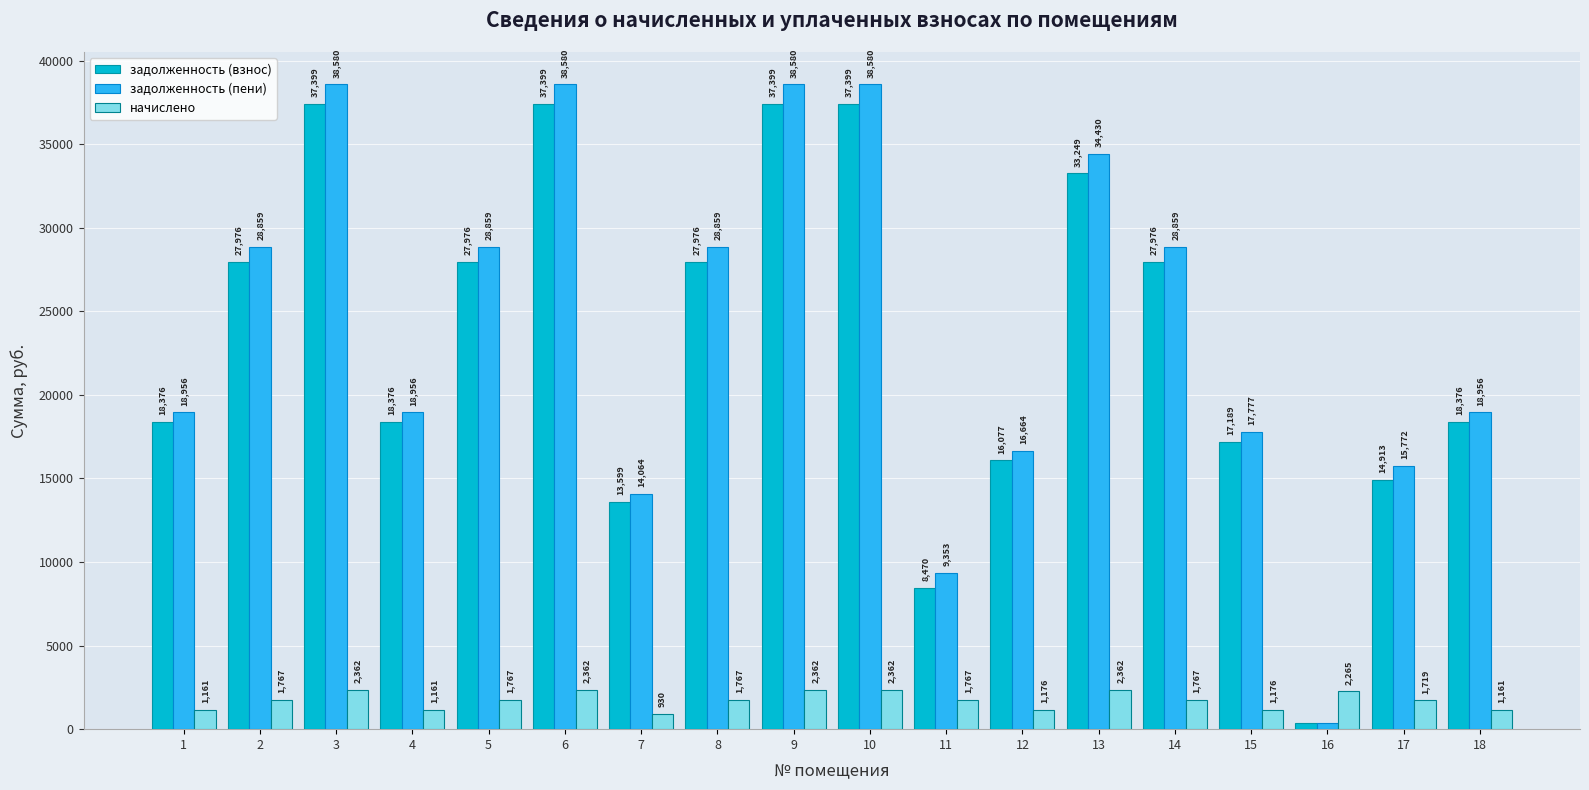

What value does the задолженность (пени) series have at 13?

34429.7